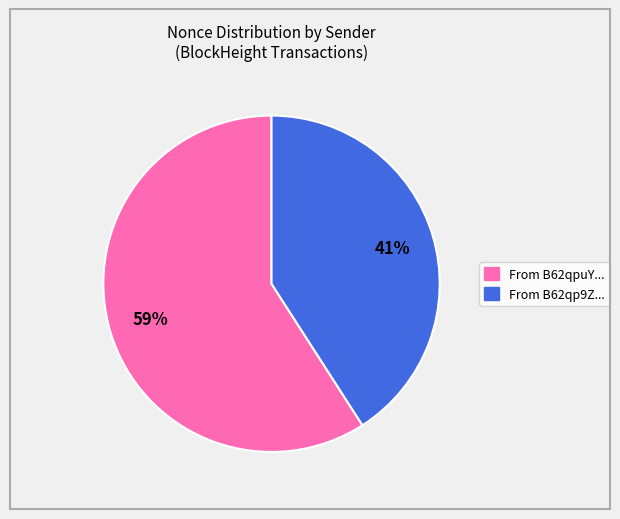

To the nearest percent, what is the average slice percentage?

50%